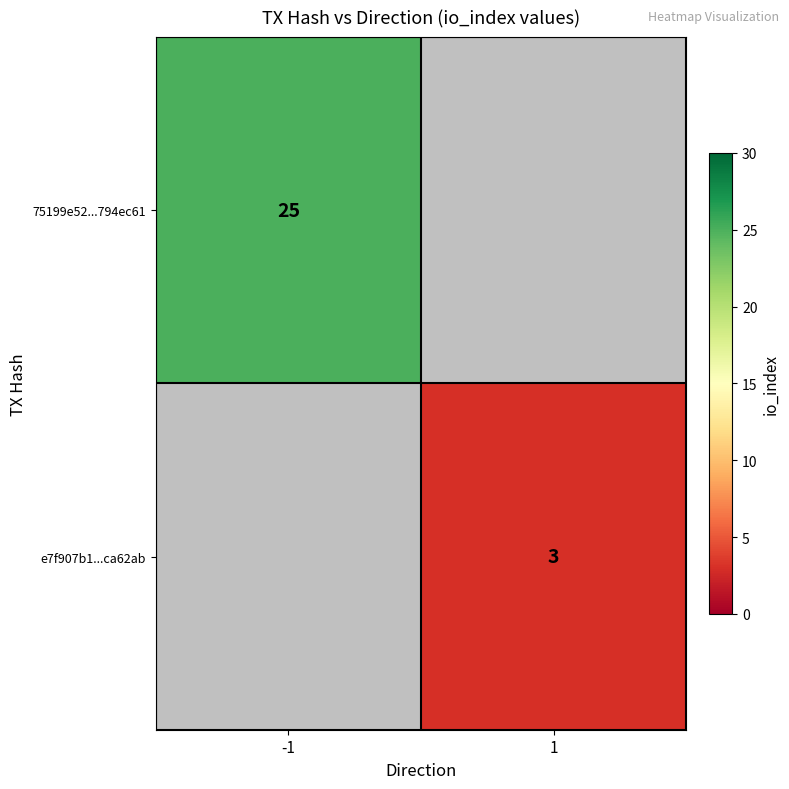

The 75199e52...794ec61 series shows 25 at -1. True or false?

True